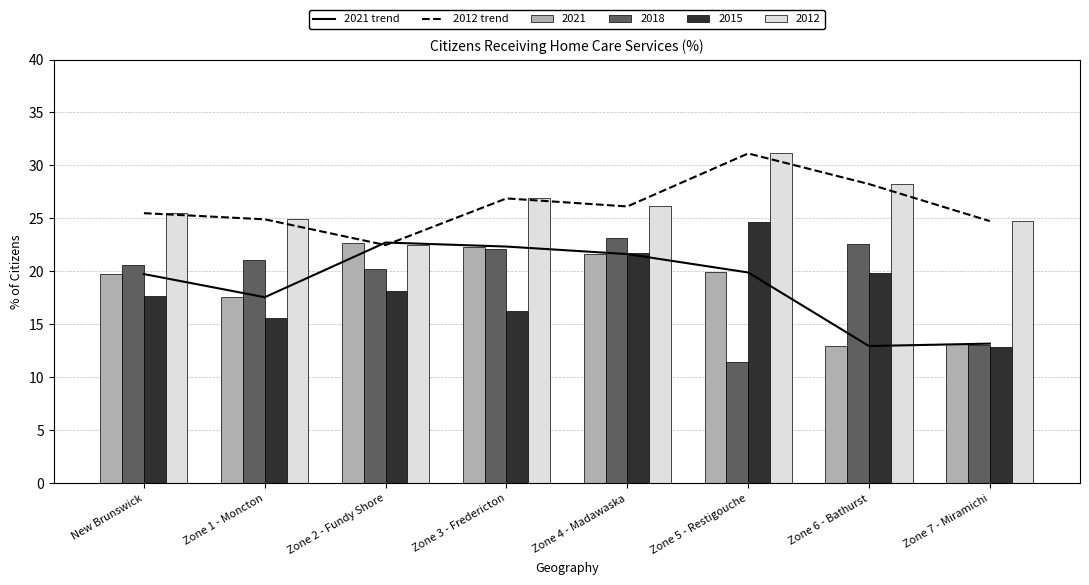

What is the difference between the maximum and minimum values in the 2021 trend series?

9.8